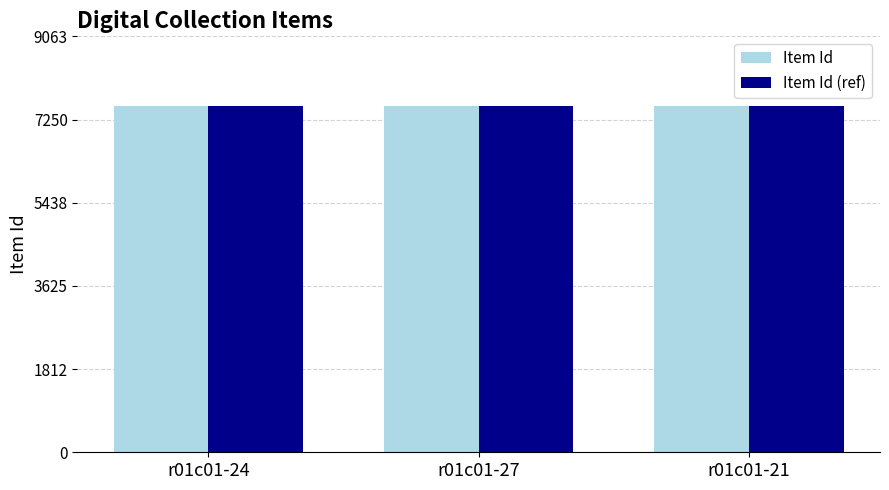

What is the difference between the Item Id values at r01c01-21 and r01c01-24?

3